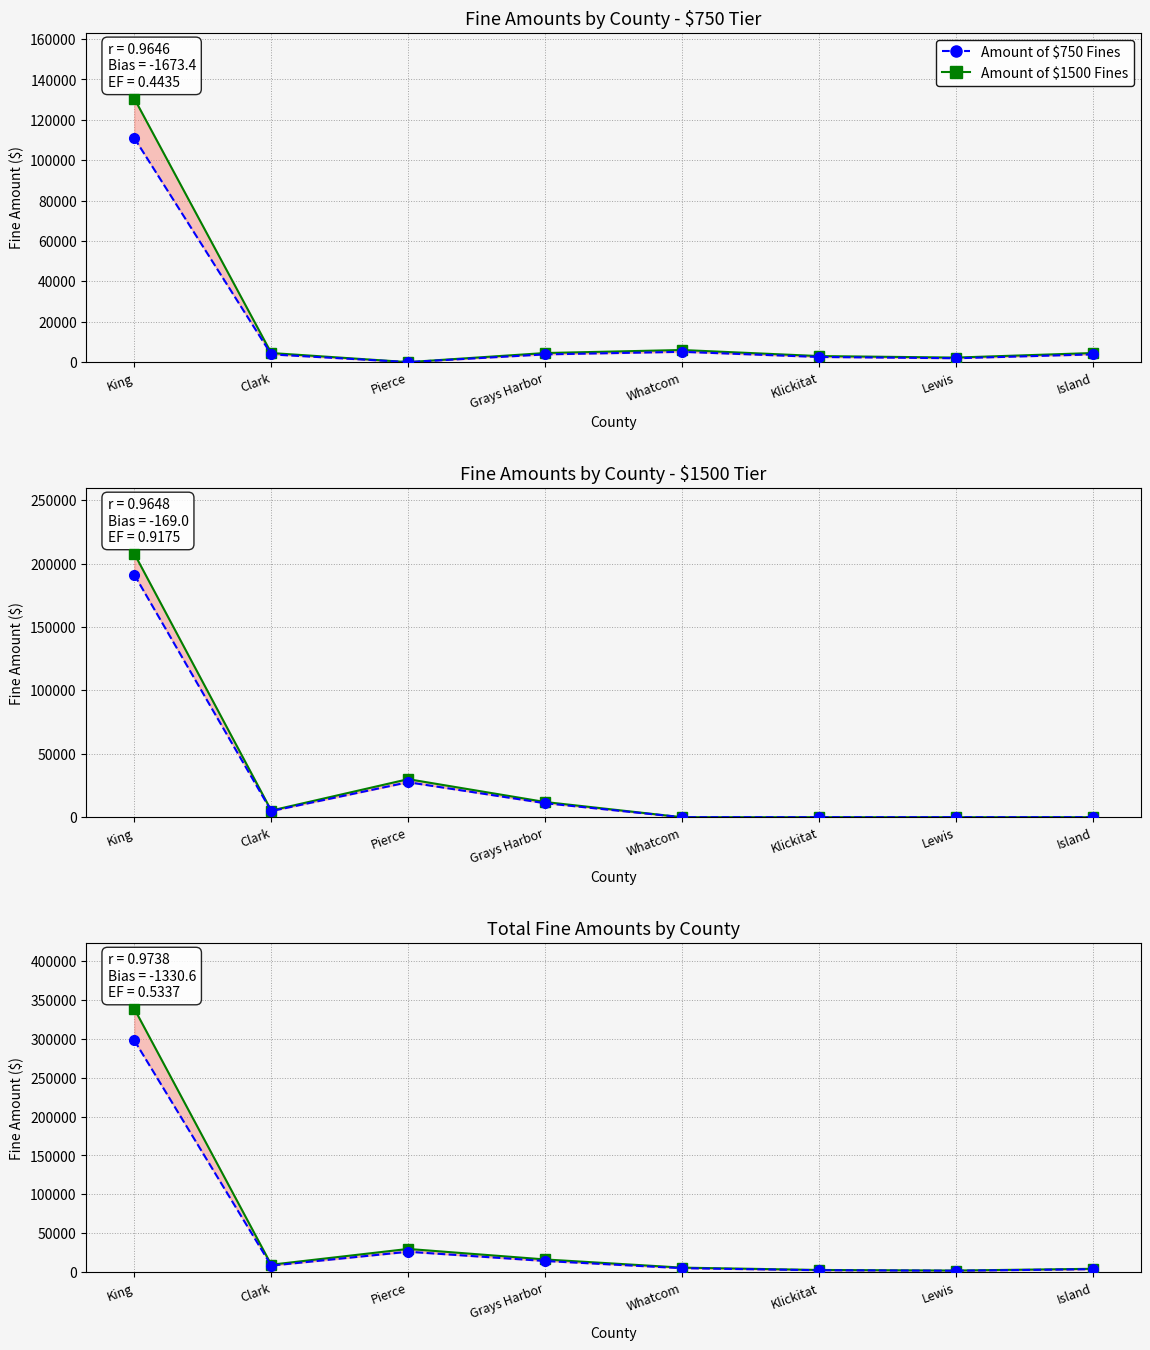

At which category does Amount of $750 Fines (adj) reach its first local peak?

Whatcom